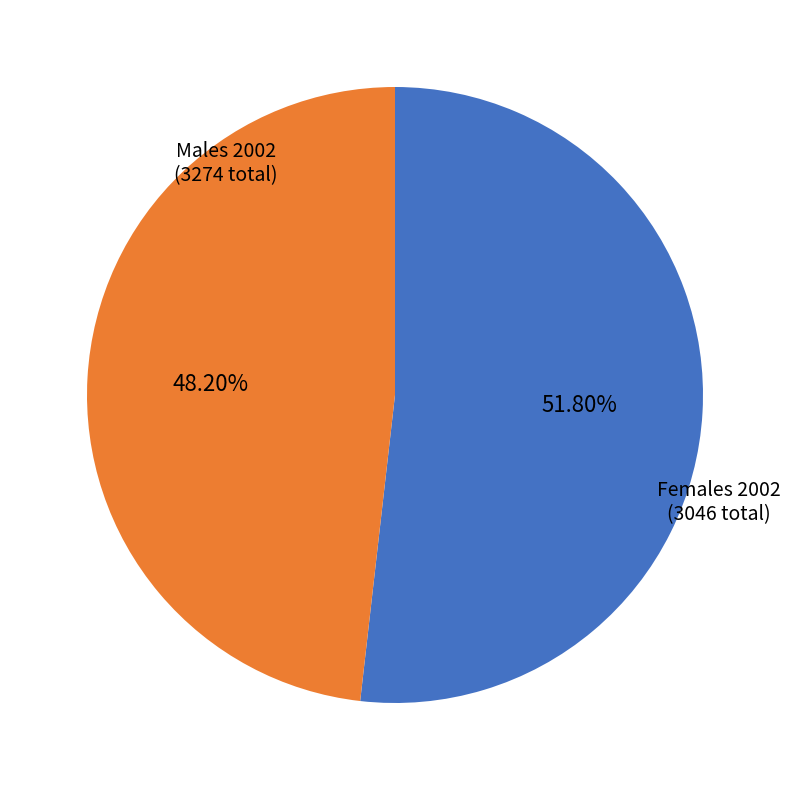

Rank the categories by value from highest to lowest.

Males 2002, Females 2002